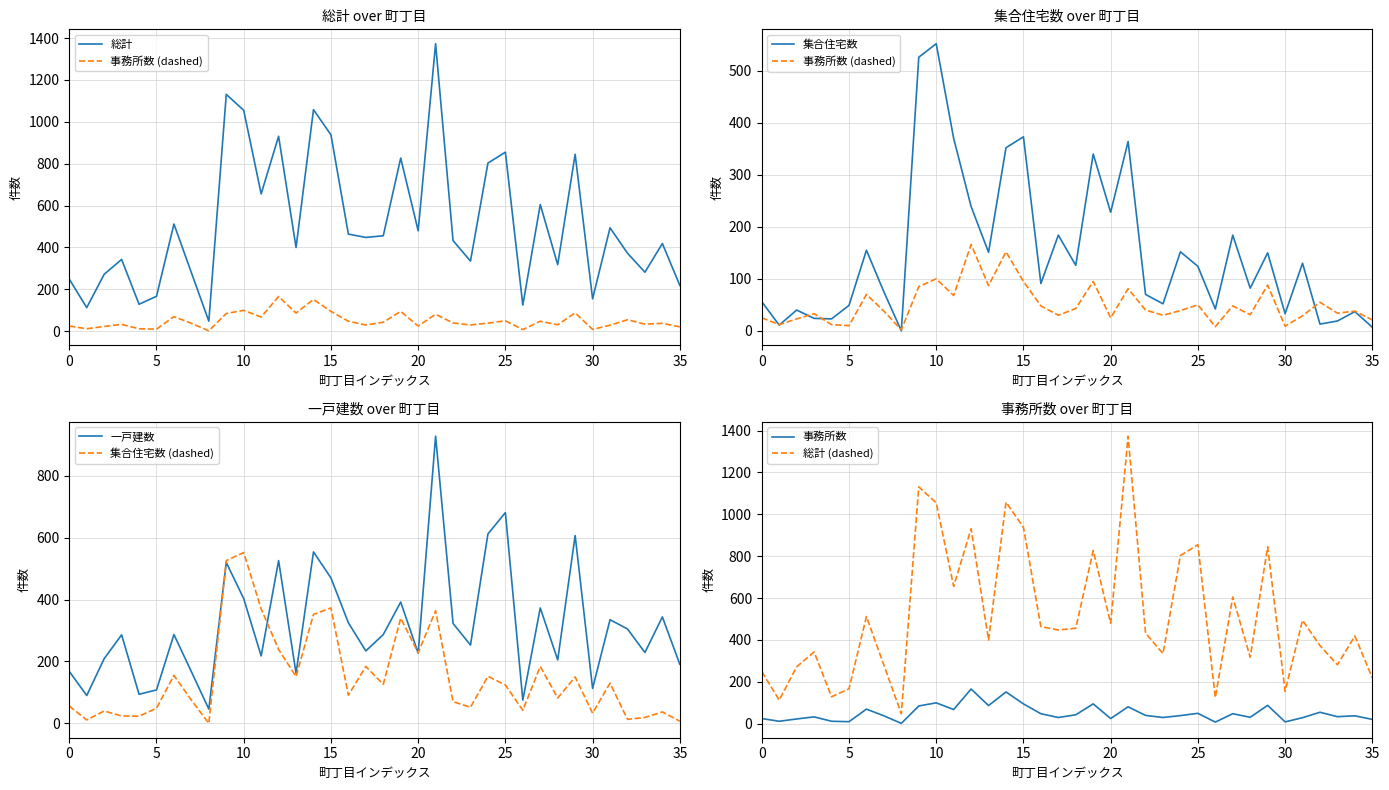

The 集合住宅数 (dashed) series shows 7 at 35. True or false?

True